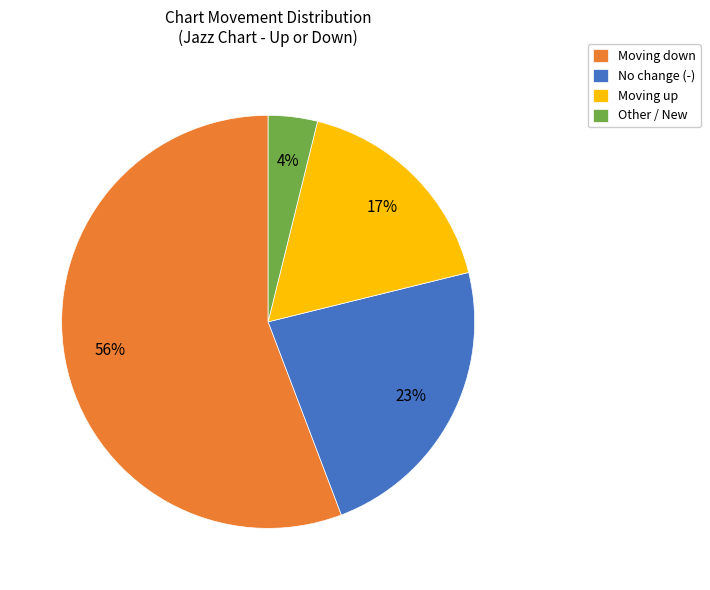

To the nearest percent, what is the average slice percentage?

25%